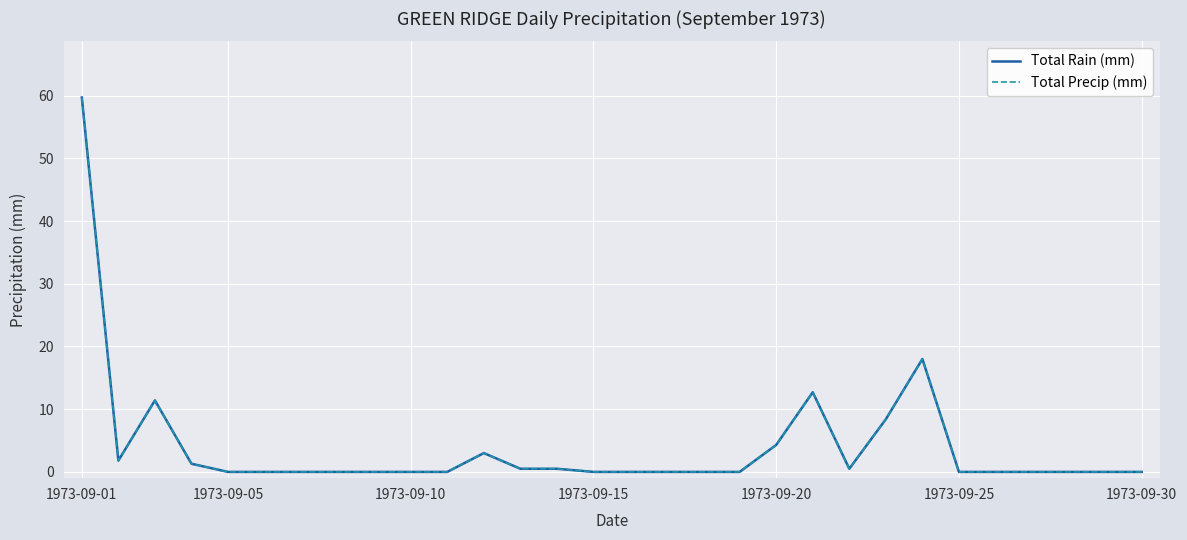

Does the chart have visible grid lines?

Yes